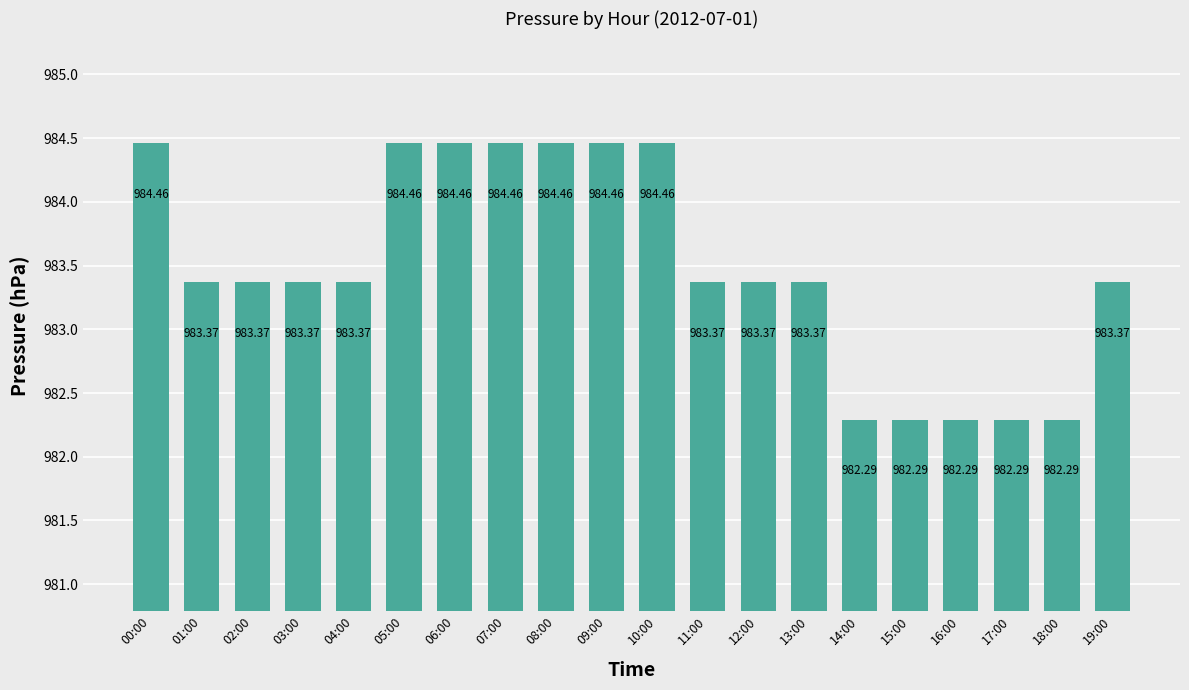

What is the label of the 12th bar from the right?

08:00